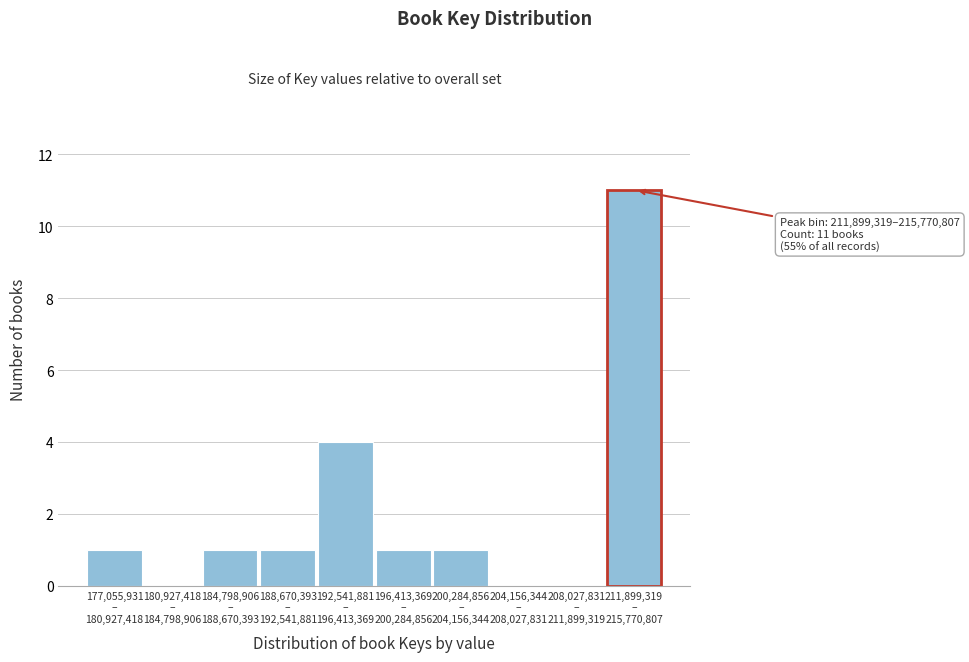

What is the maximum value shown in the chart?

11